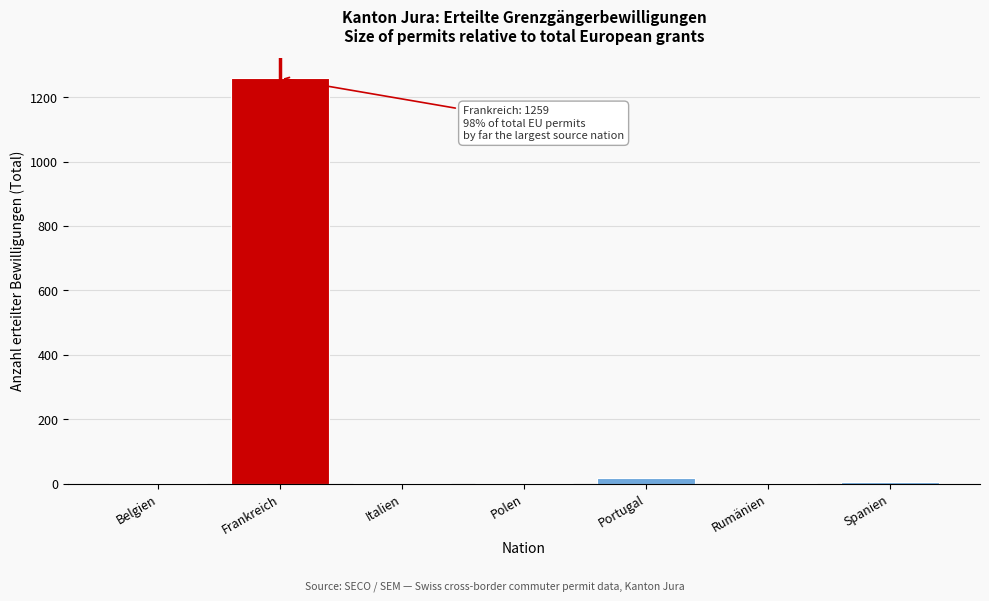

True or false: the data shows 853 at Frankreich.

False